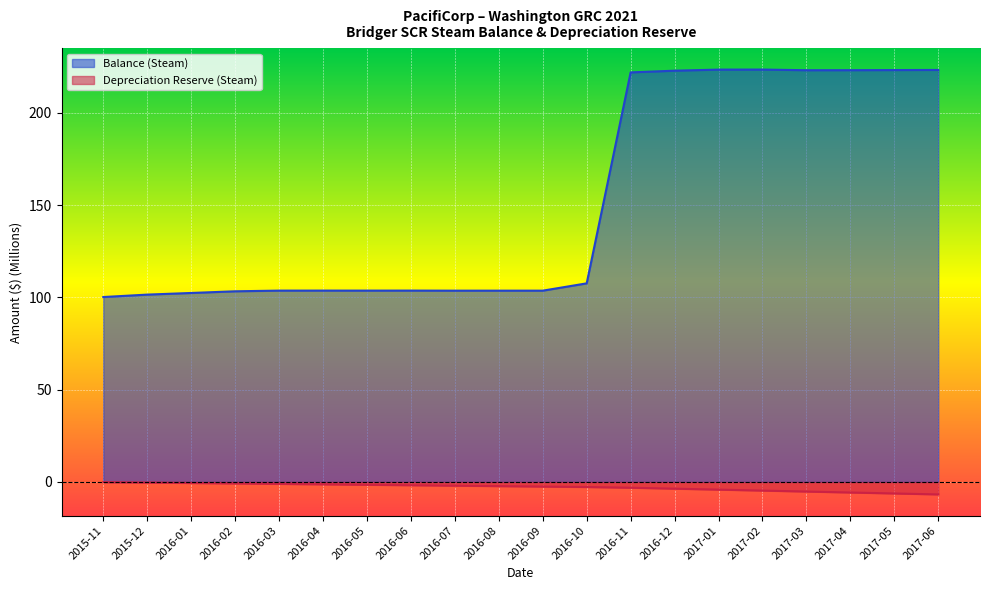

Is it true that Balance (Steam) equals 57.6 at 2017-06?

False